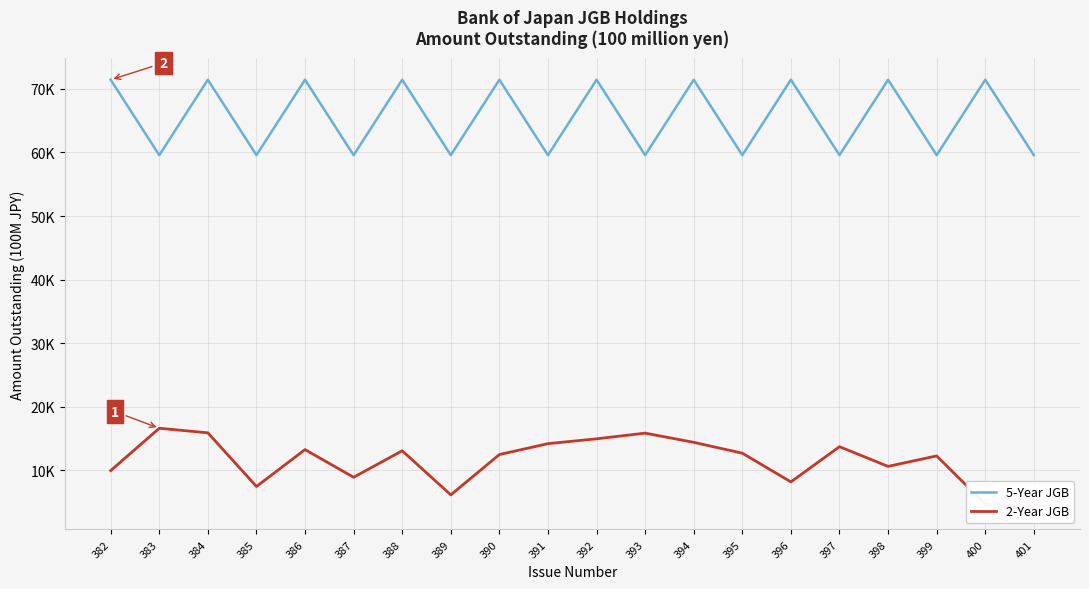

True or false: 5-Year JGB and 2-Year JGB intersect in this chart.

False